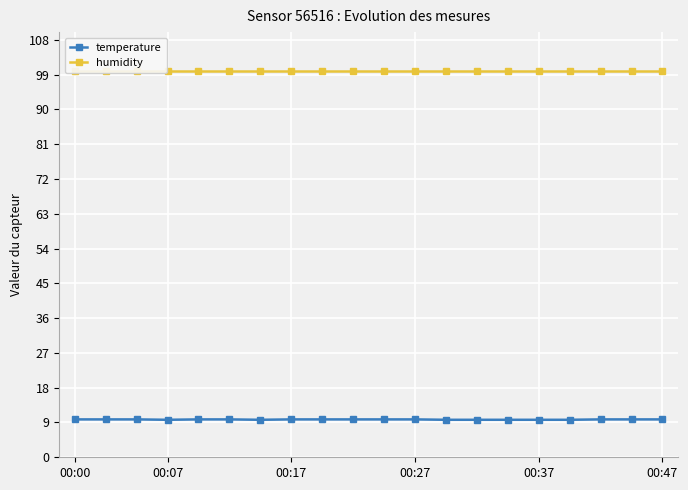

What is the lowest value of the temperature series?

9.7